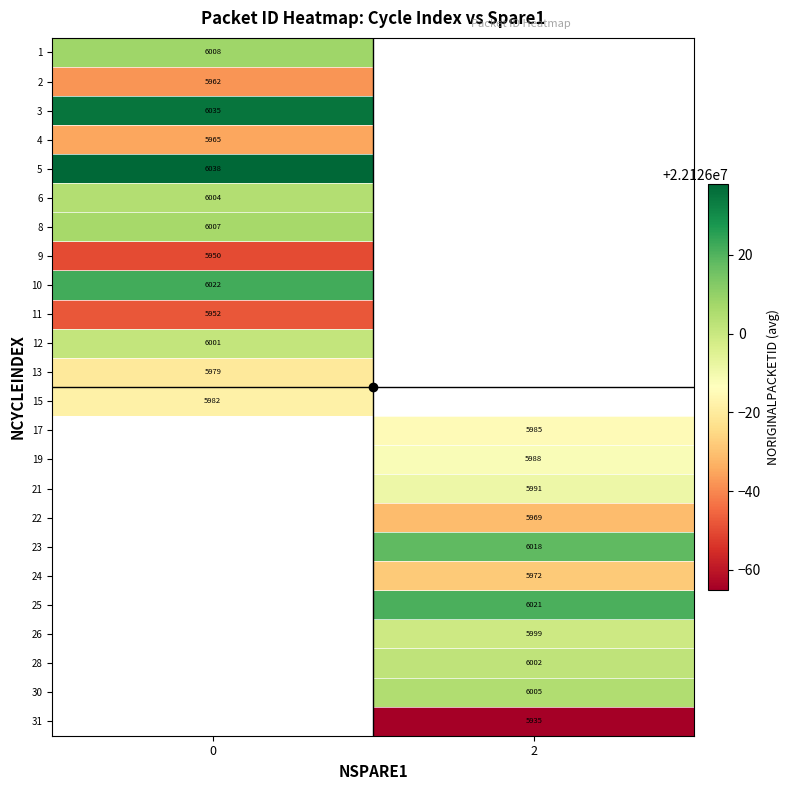

How many distinct data groups are displayed?

24